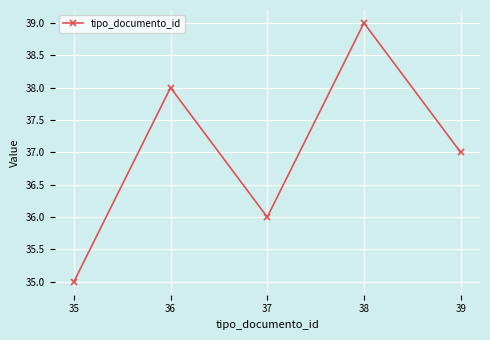

How many distinct data groups are displayed?

1